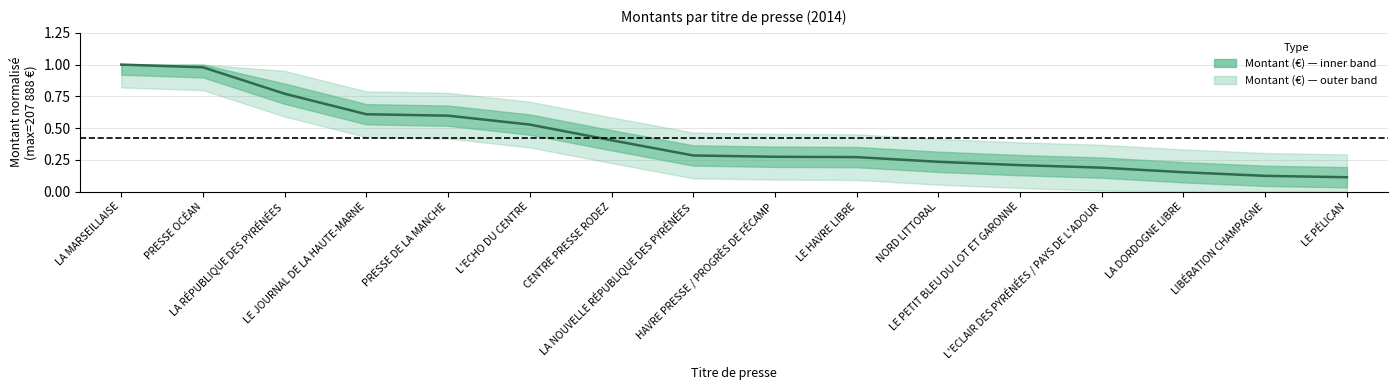

What is the label of the 12th point from the right?

PRESSE DE LA MANCHE